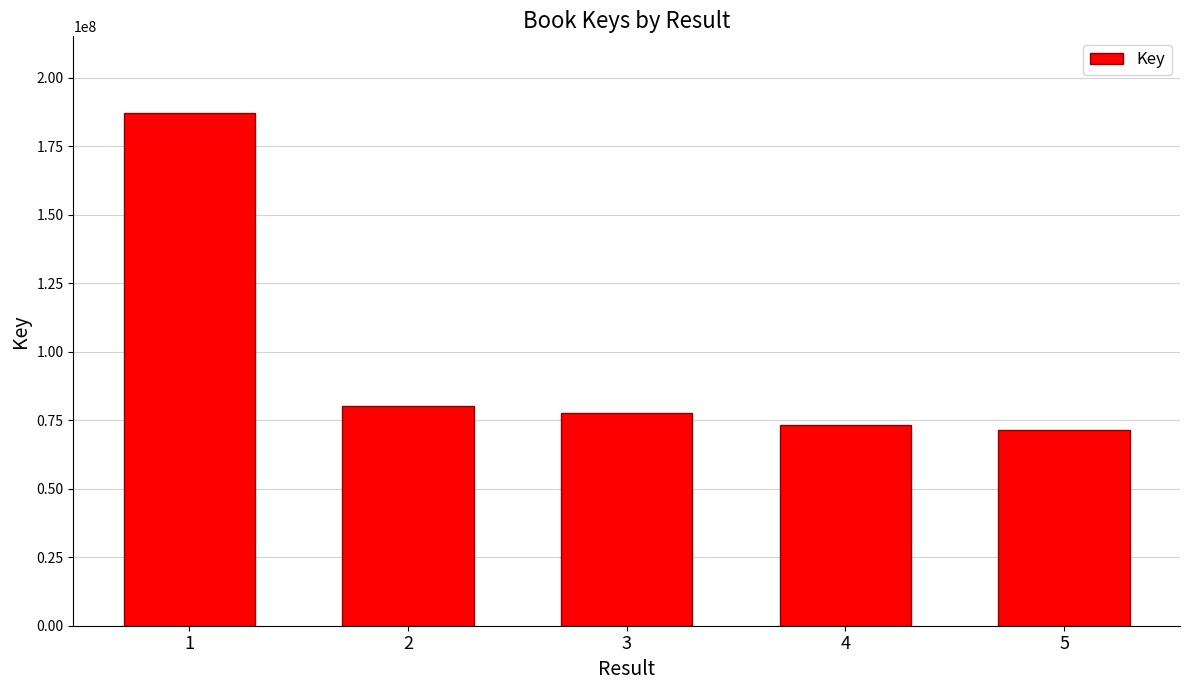

What is the value of the 2nd bar from the left?

80076808